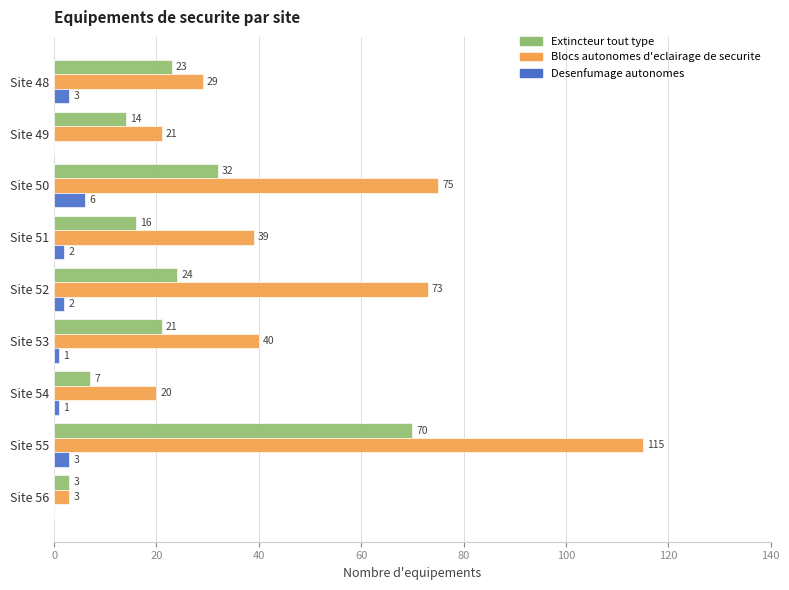

Is the value of Extincteur tout type at Site 48 greater than the value of Blocs autonomes d'eclairage de securite at Site 53?

No